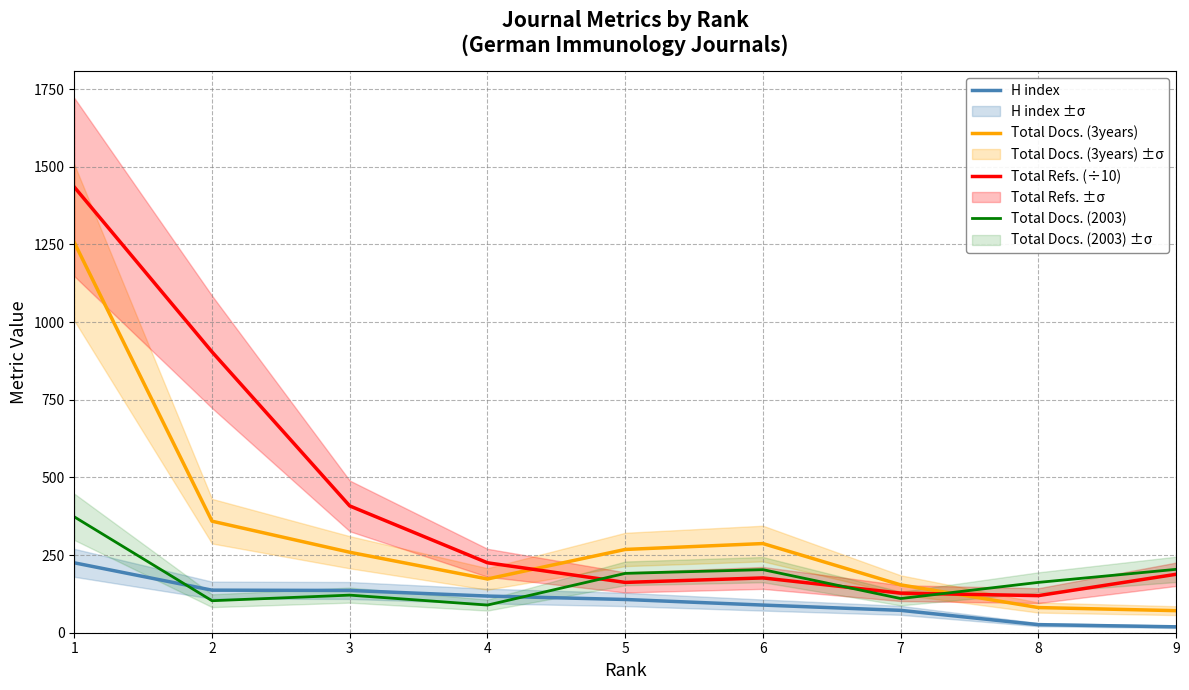

How many times do Total Refs. (÷10) and Total Docs. (3years) cross each other?

2